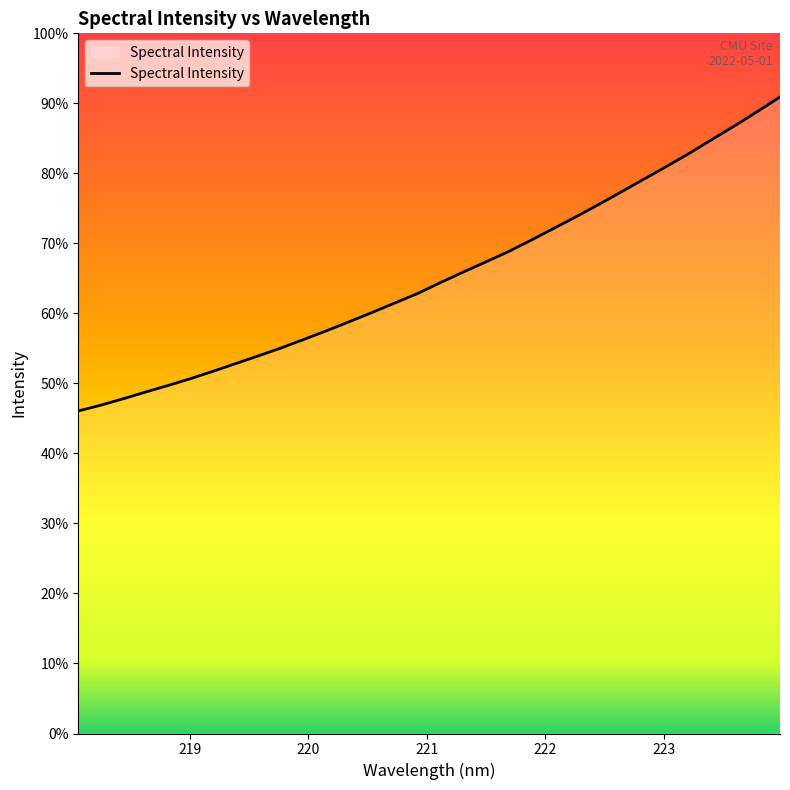

Is this an area chart (filled region under the line)?

Yes